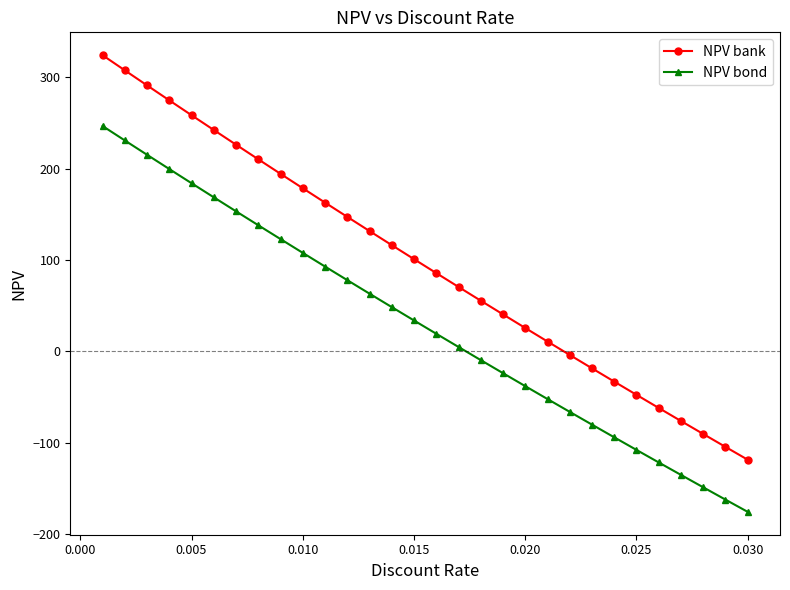

Which series has the largest range (max minus min)?

NPV bank